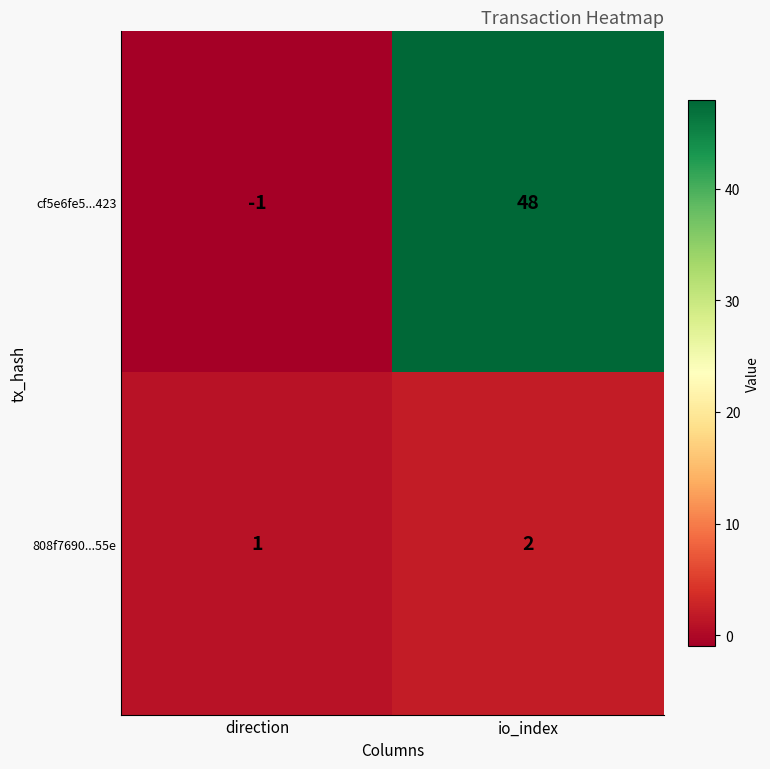

Rank the series at direction from lowest to highest value.

cf5e6fe5...423, 808f7690...55e